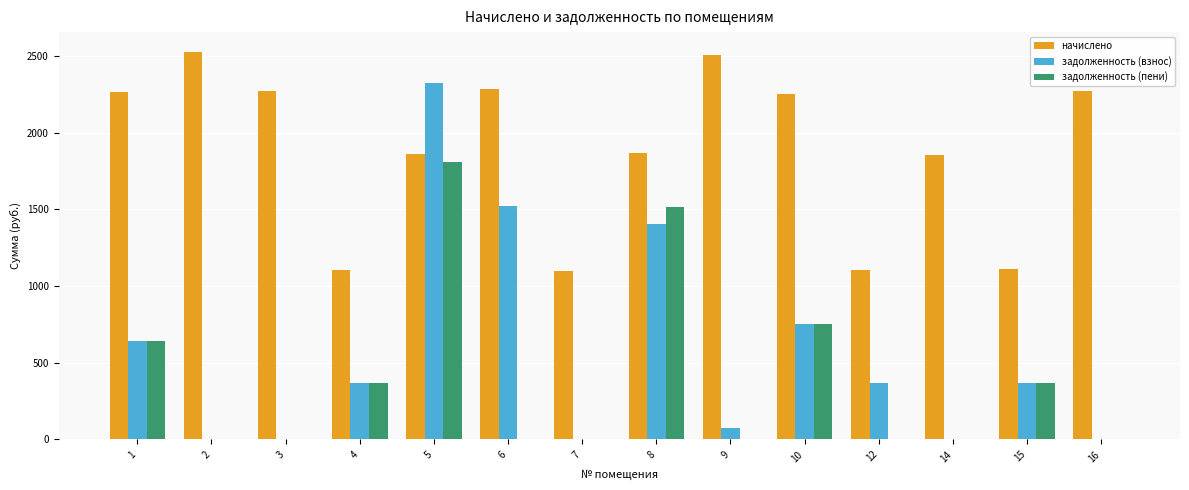

What is the difference between the задолженность (пени) values at 10 and 12?

750.9